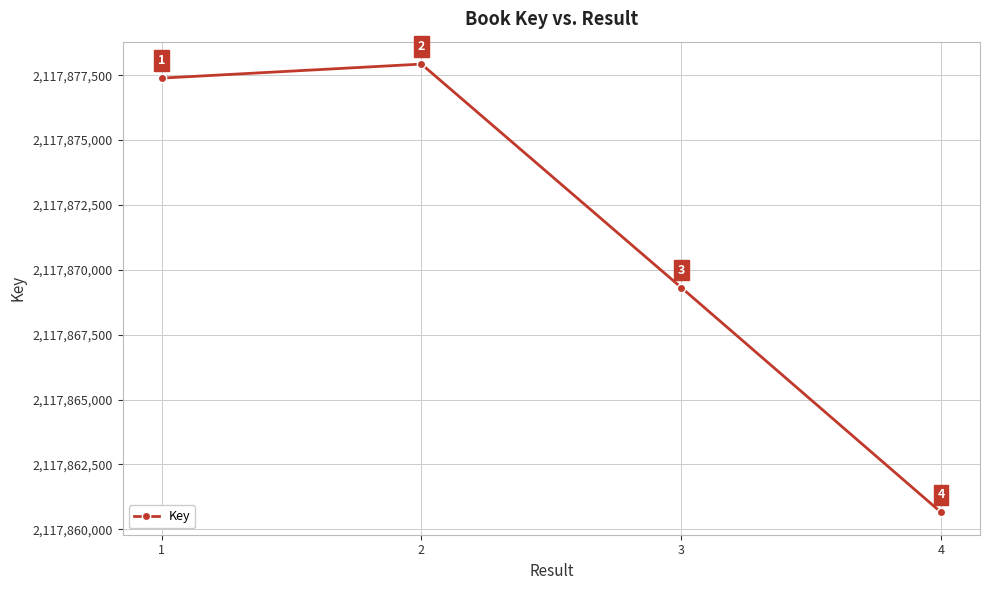

What is the difference between the maximum and second lowest values?

8612